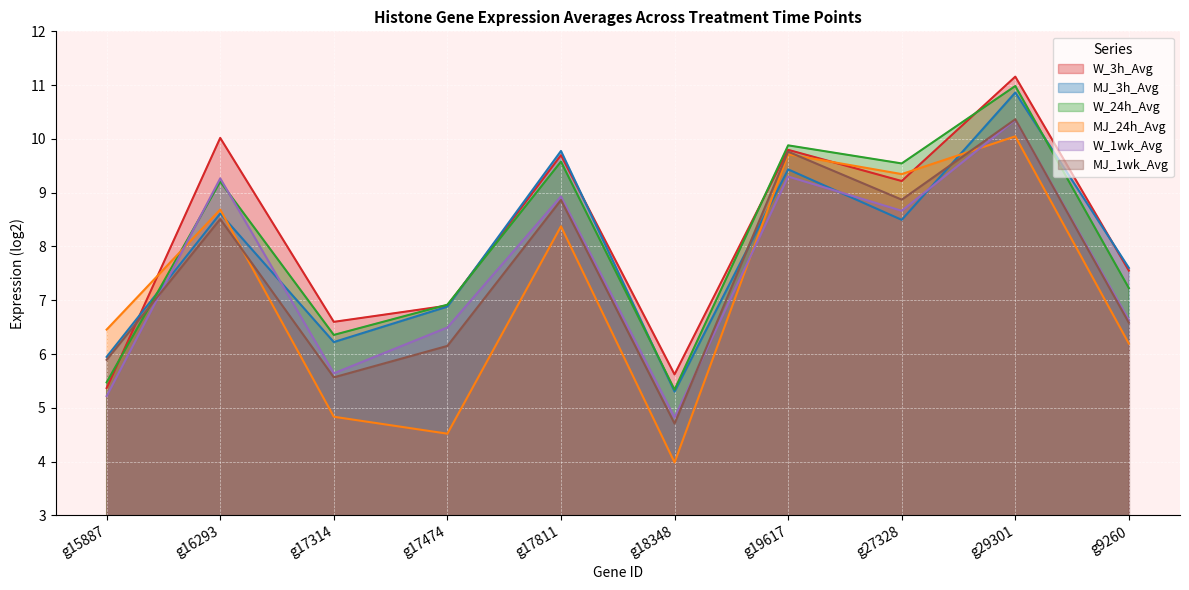

Which series changed the most between g16293 and g17474?

MJ_24h_Avg